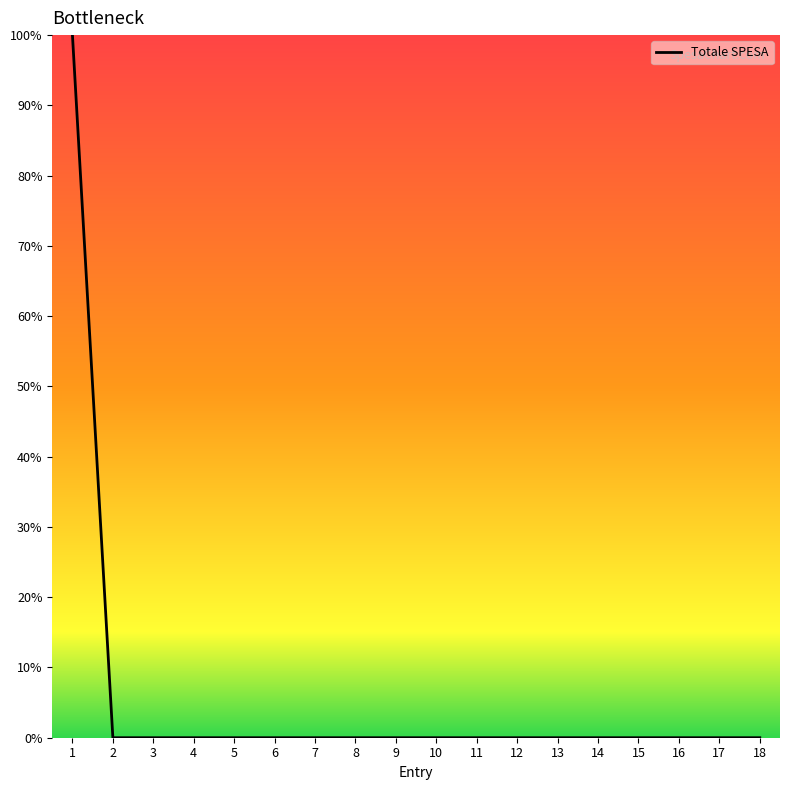

What is the greatest value displayed?

100